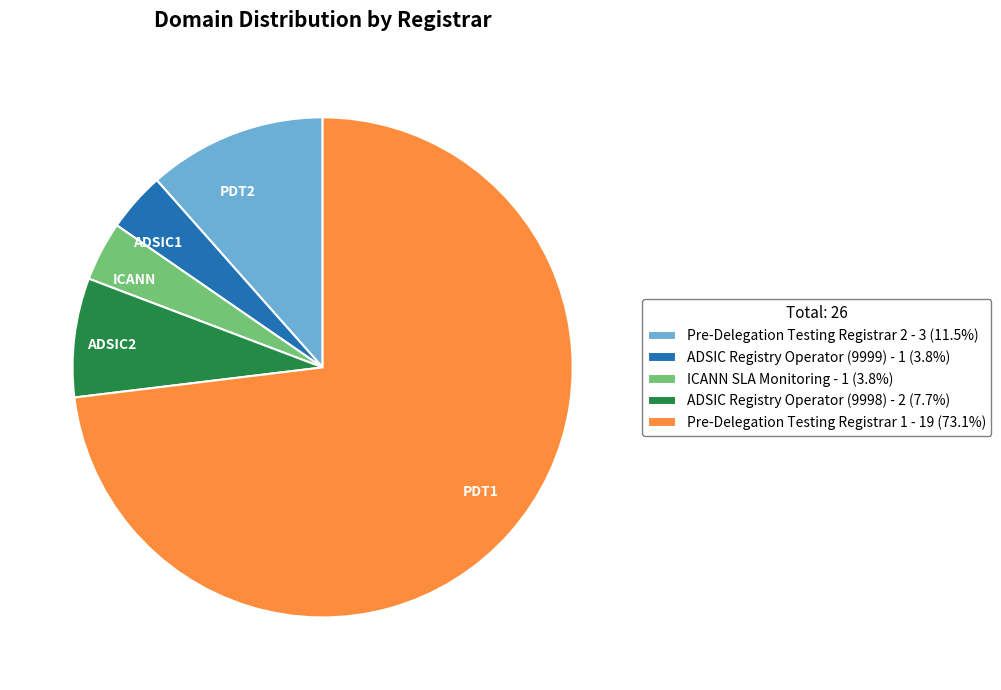

What is the ratio of the value at ADSIC Registry Operator (9999) to the value at Pre-Delegation Testing Registrar 1?

0.1